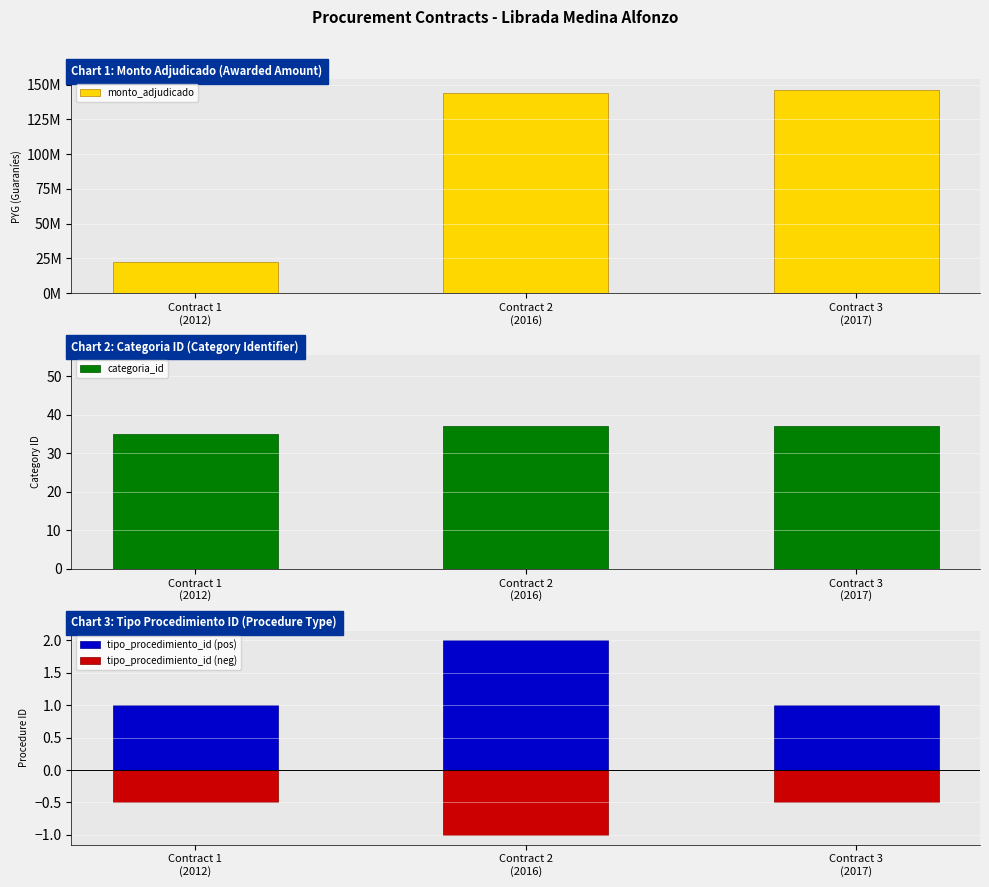

Reading left to right, what are all the values shown in this chart?

monto_adjudicado: 22500000.0	144090000.0	146494160.0
categoria_id: 35.0	37.0	37.0
tipo_procedimiento_id (pos): 1.0	2.0	1.0
tipo_procedimiento_id (neg): -0.5	-1.0	-0.5